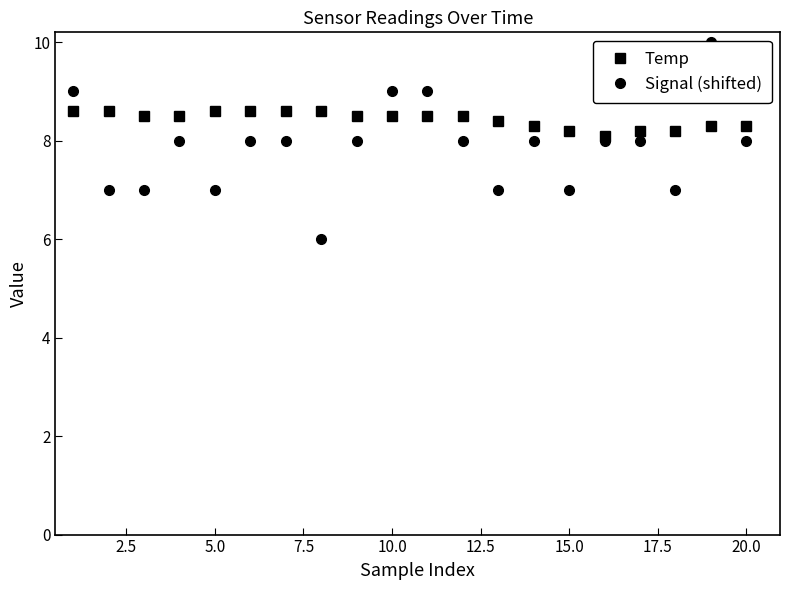

How many data points does each series have?

20